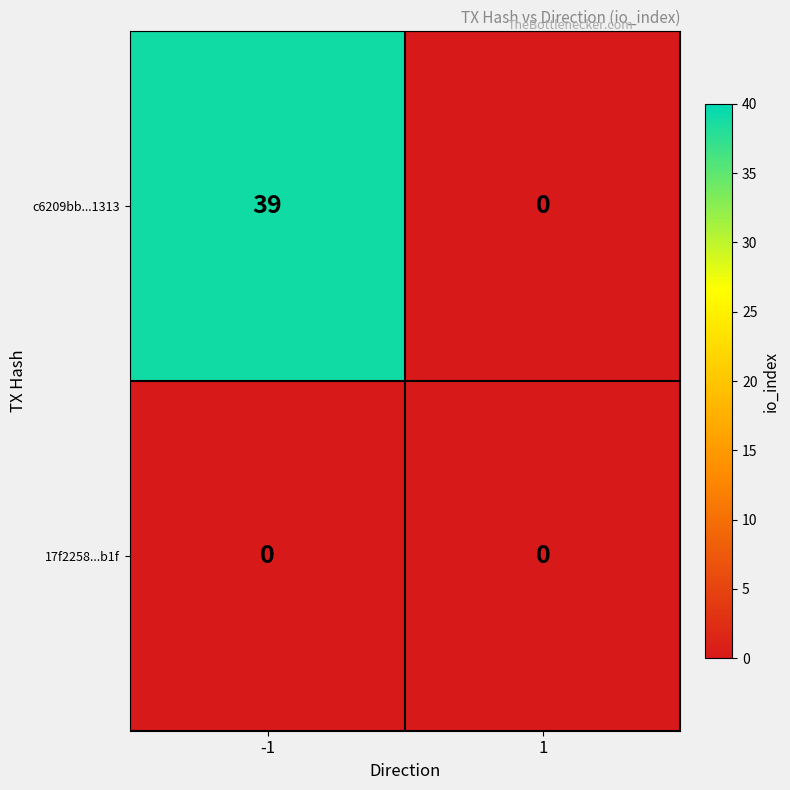

Which category has the highest value across all series?

-1